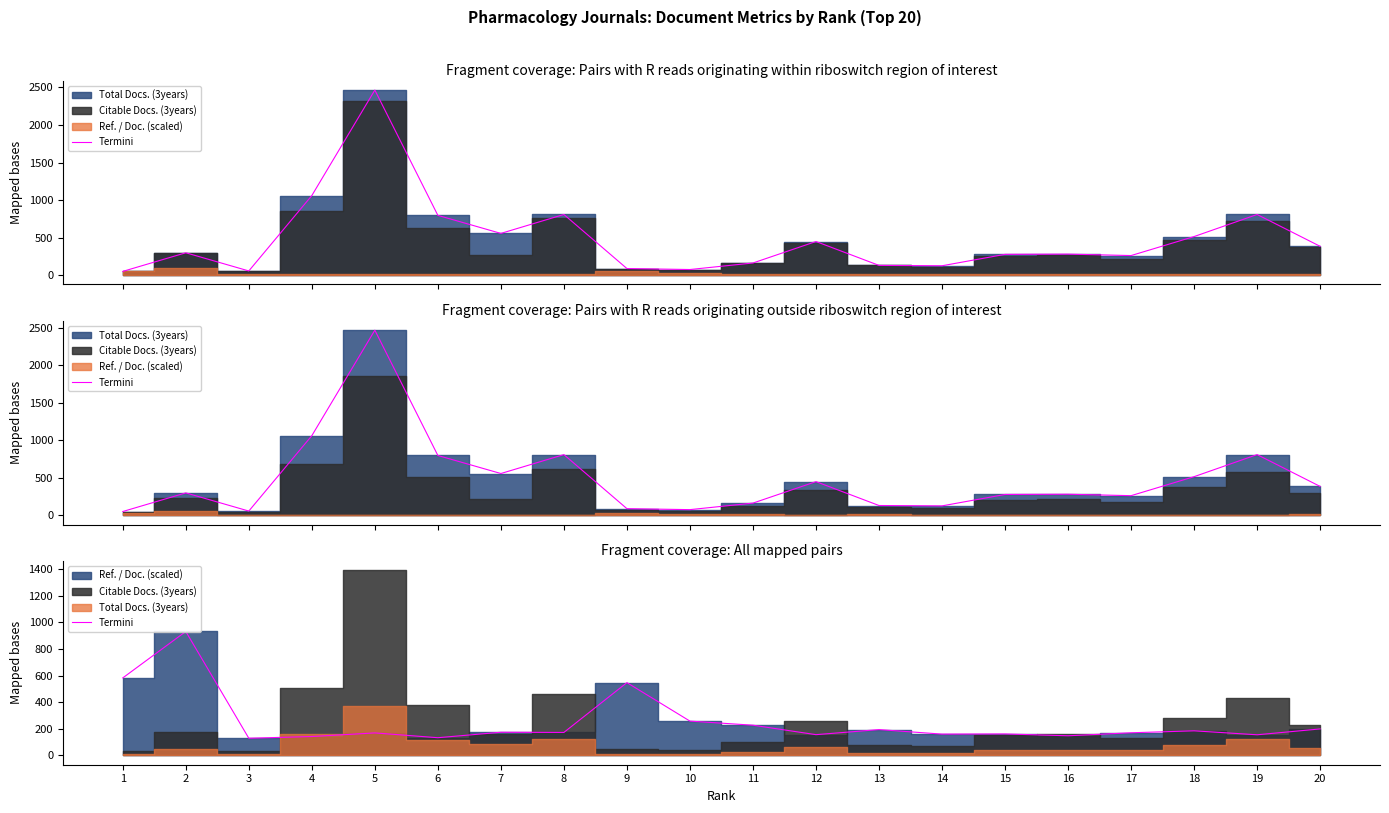

What is the difference between the maximum and minimum values?

802.9